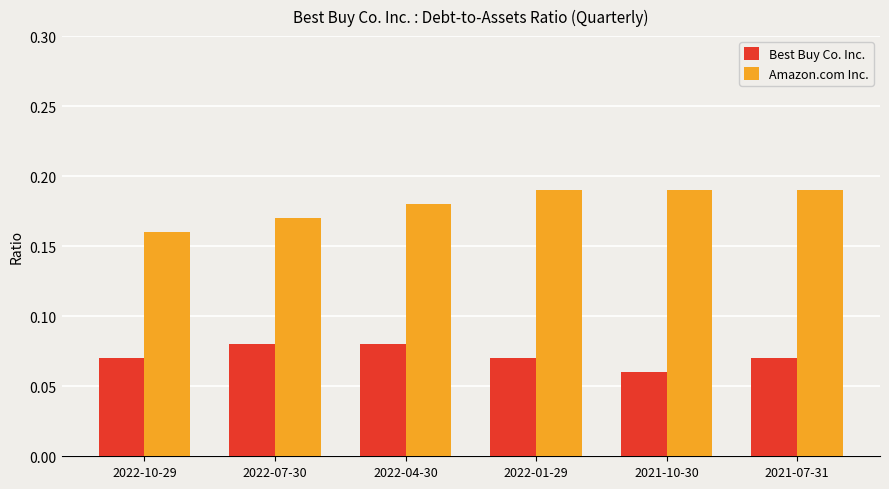

What is the total value across all series at 2022-04-30?

0.3